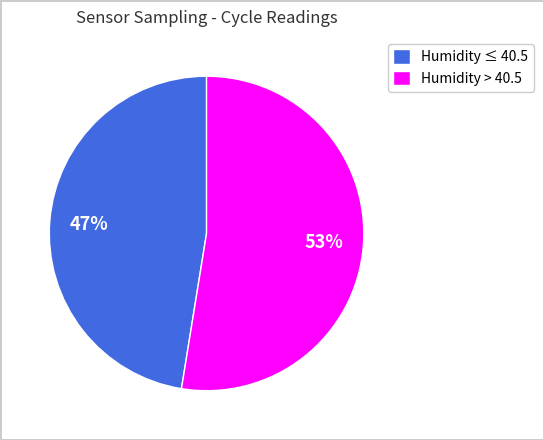

How many slices are in this pie chart?

2